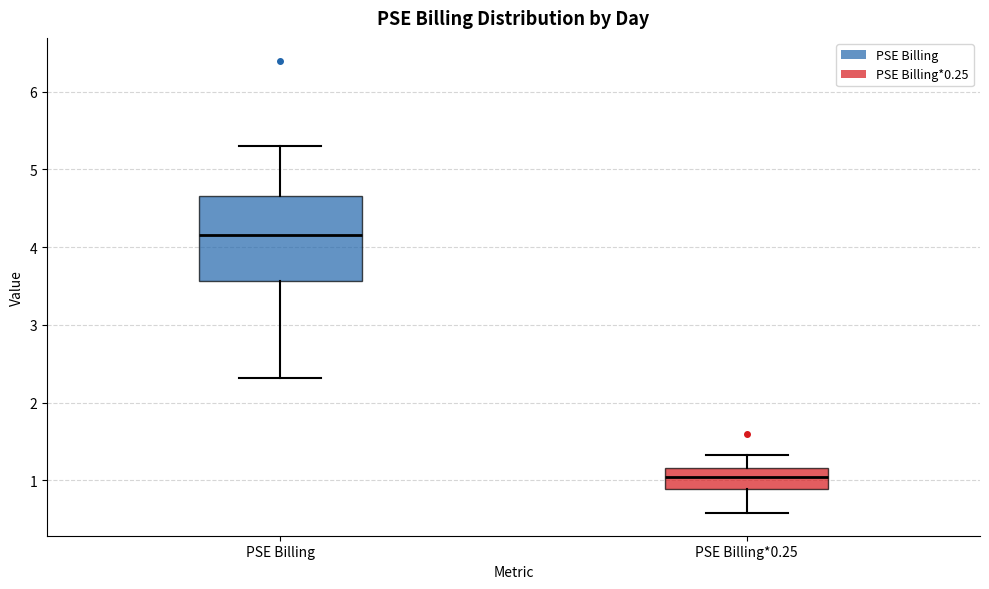

Which box's median line is the lowest?

PSE Billing*0.25